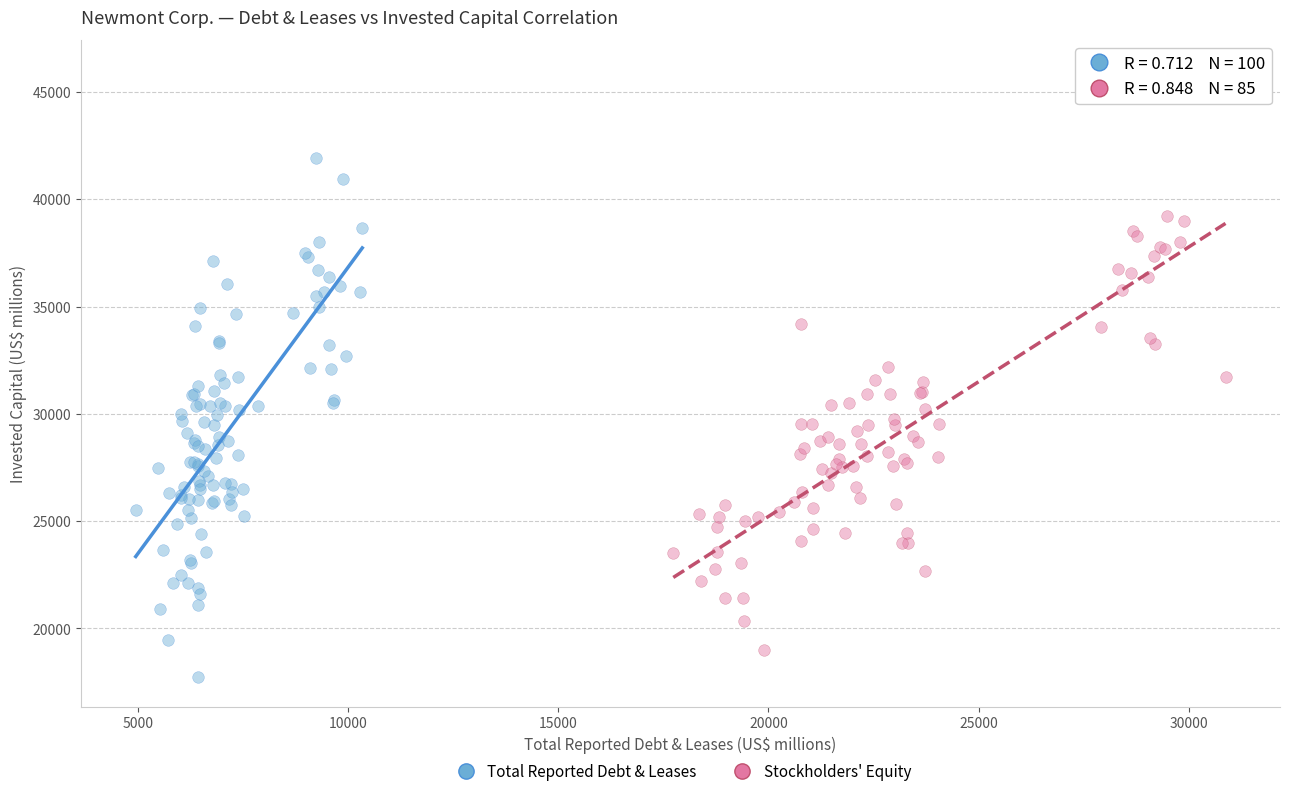

What are all the series names shown in the legend?

Total Reported Debt & Leases, Stockholders' Equity